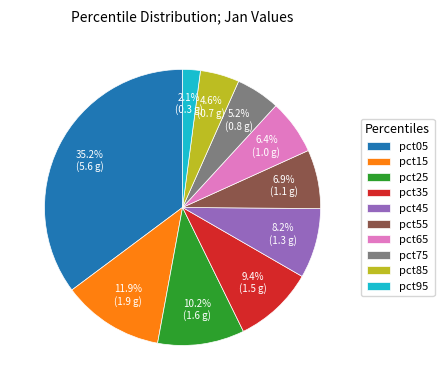

How many slices are in this pie chart?

10